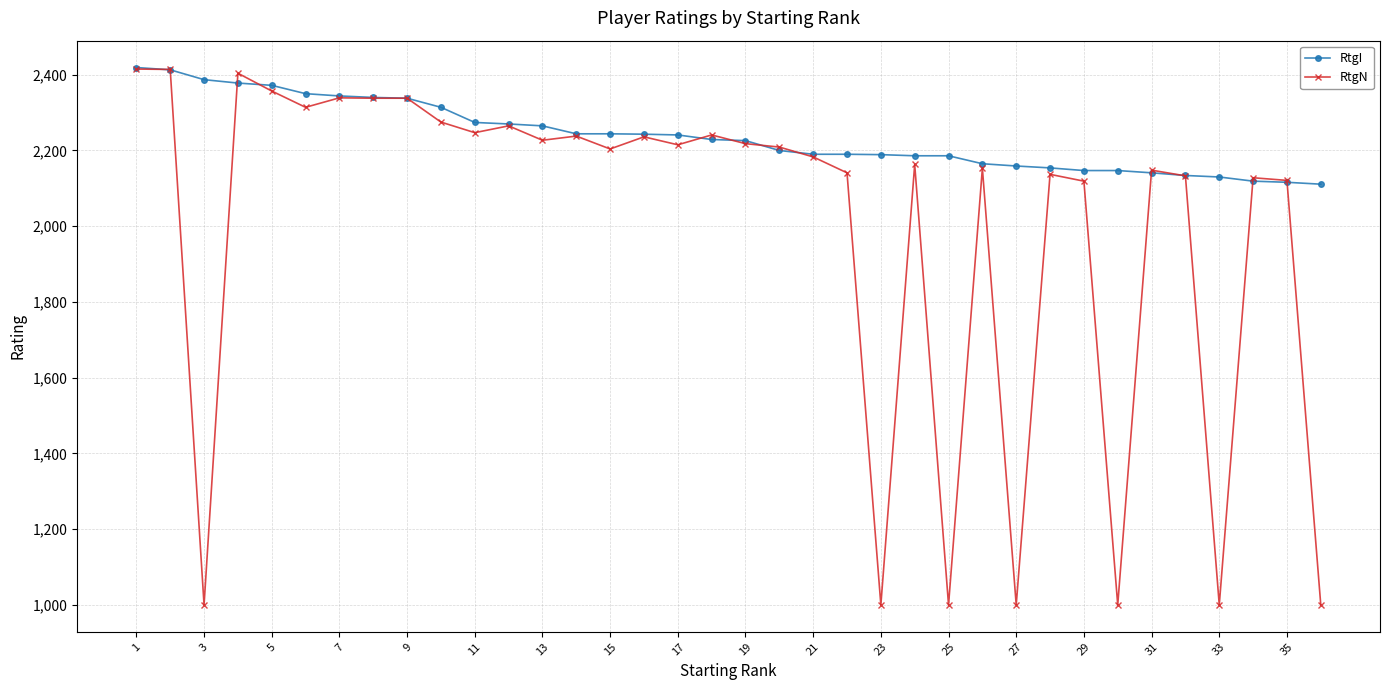

Which series has the largest range (max minus min)?

RtgN